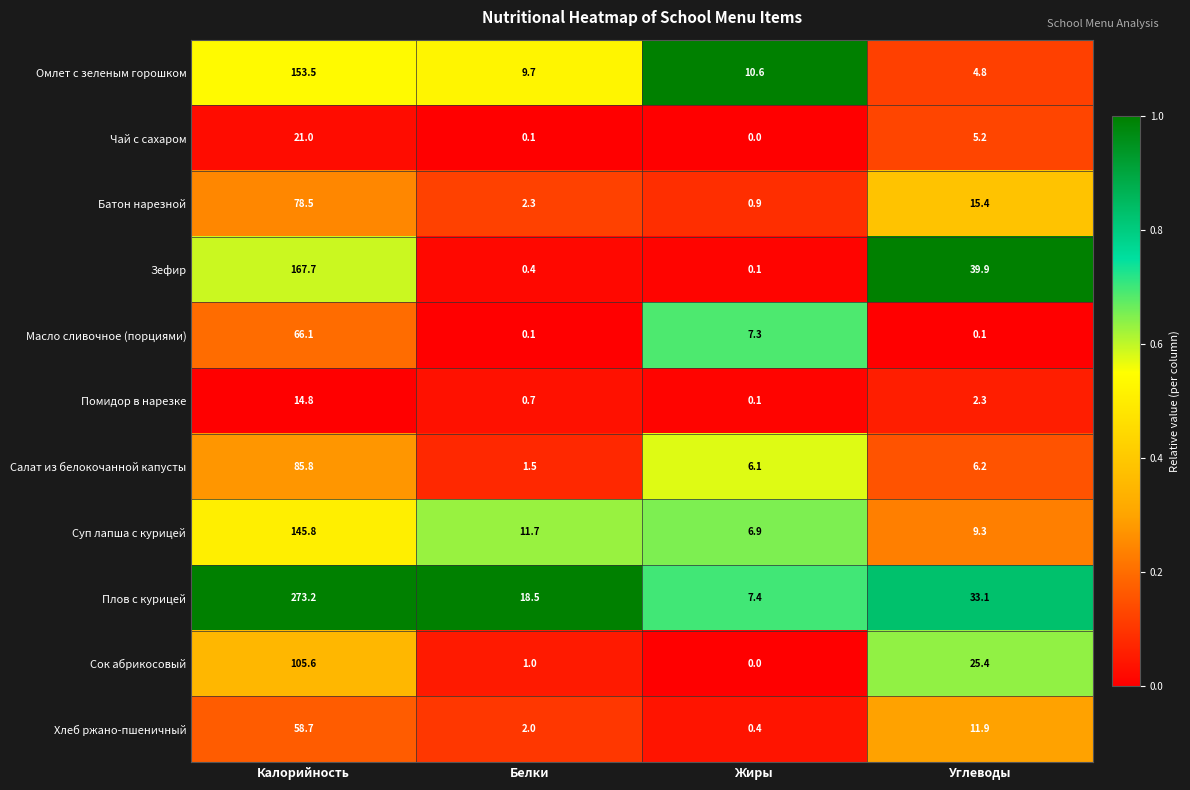

At how many categories does at least one series exceed 0?

4